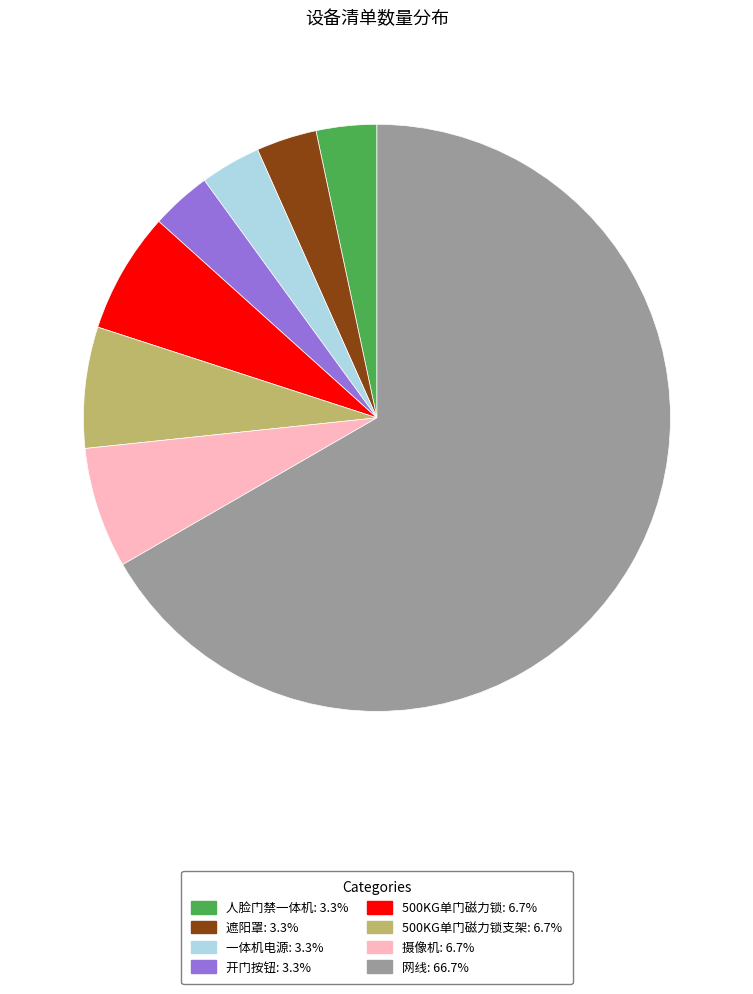

Does any single category account for the majority?

Yes